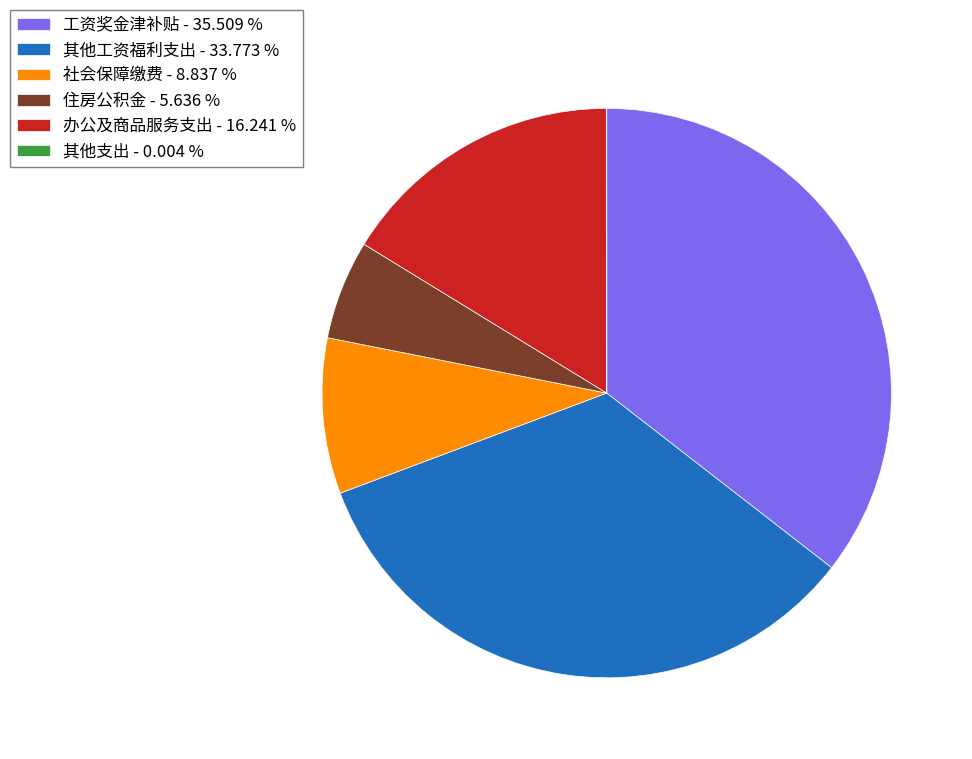

Is there any slice that represents more than half of the pie?

No